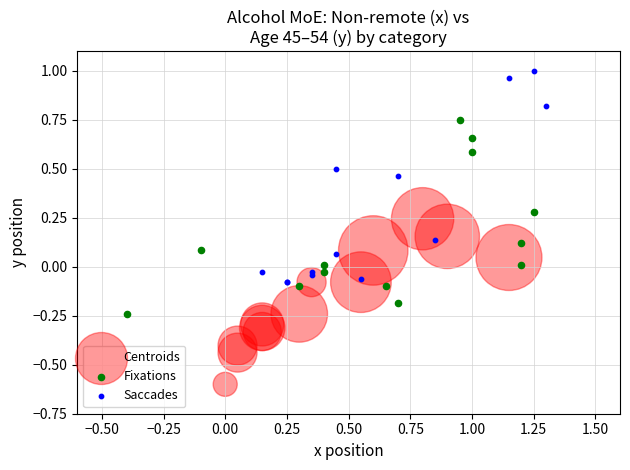

Which series has the largest Y range (max minus min)?

Saccades